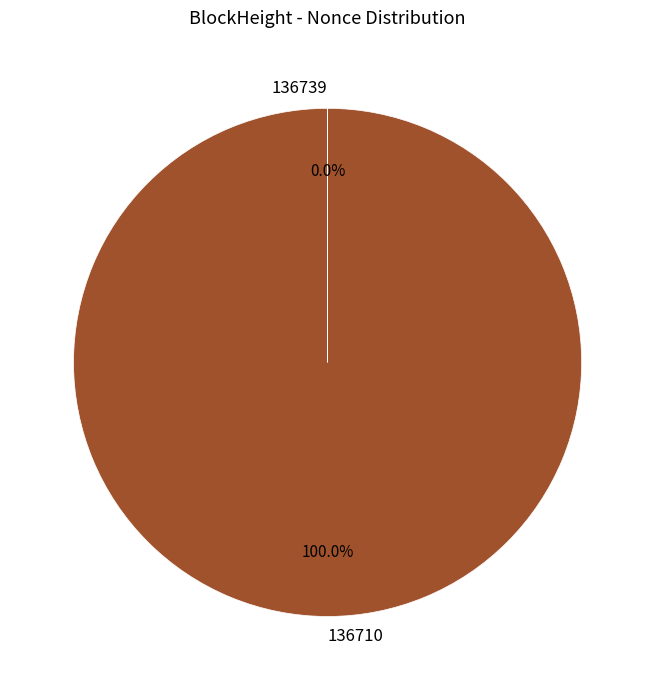

Which category accounts for the majority?

136710